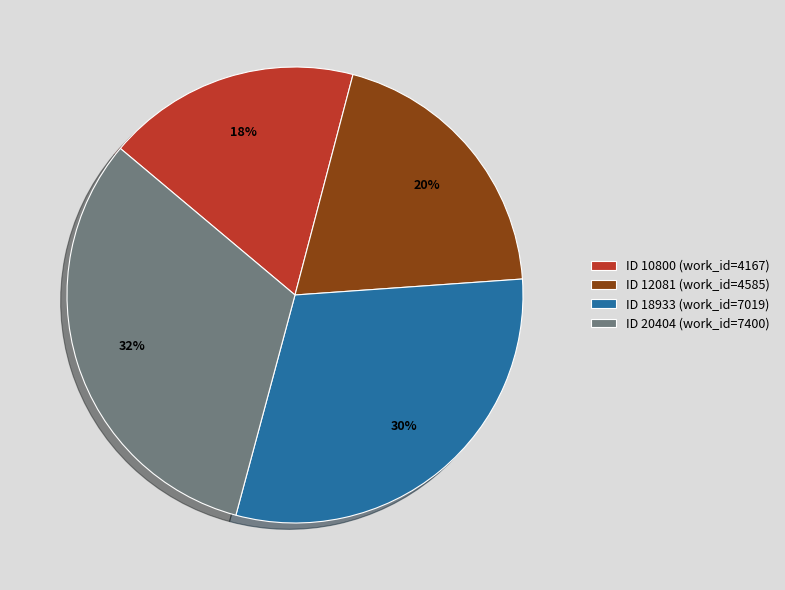

Rank the categories by value from highest to lowest.

ID 20404 (work_id=7400), ID 18933 (work_id=7019), ID 12081 (work_id=4585), ID 10800 (work_id=4167)